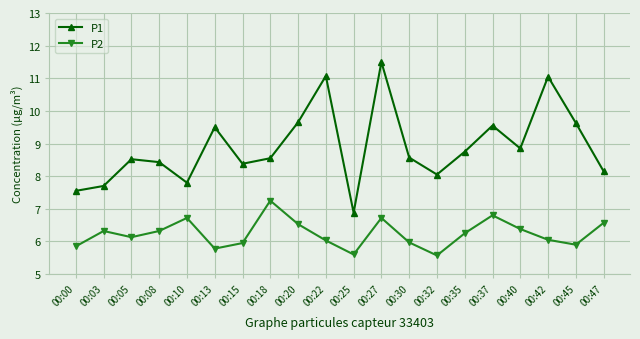

True or false: P1 and P2 intersect in this chart.

False